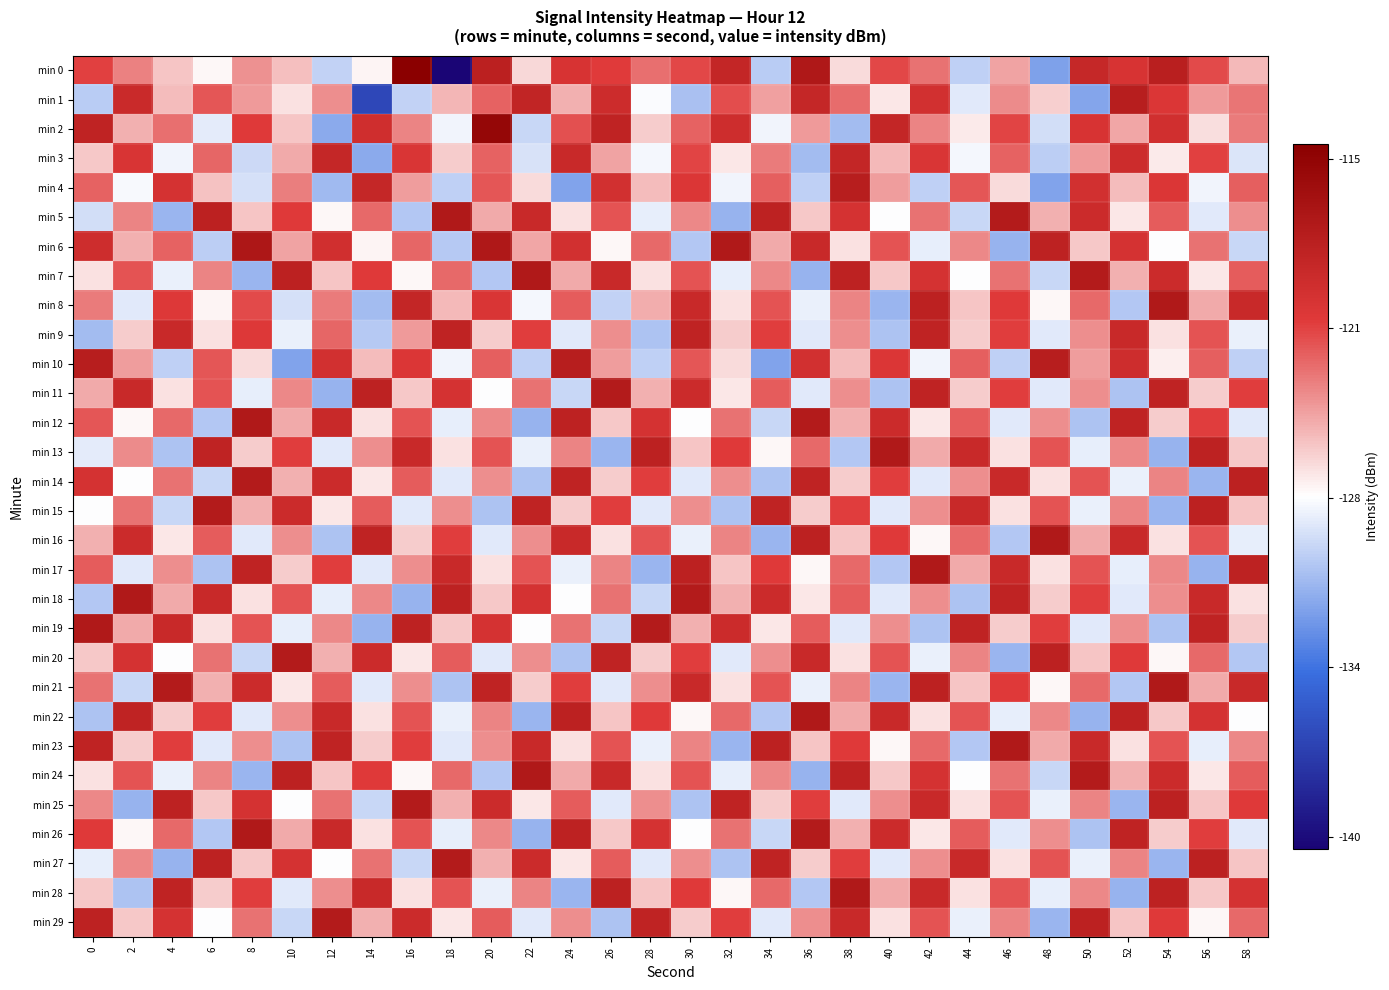

What is the spread (max minus min) of values at 34?

13.3